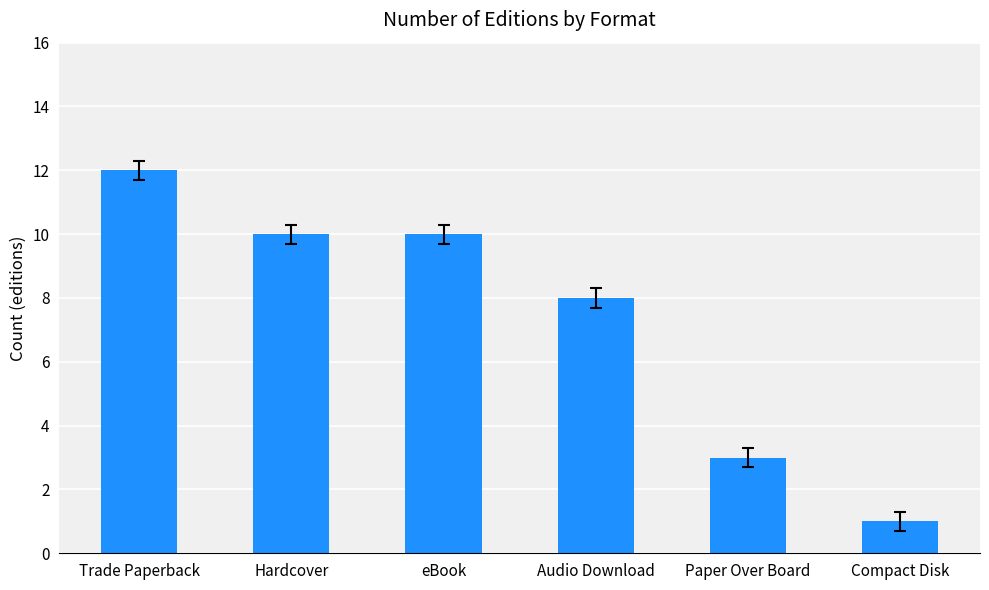

The chart shows a value of 3 at Paper Over Board. True or false?

True